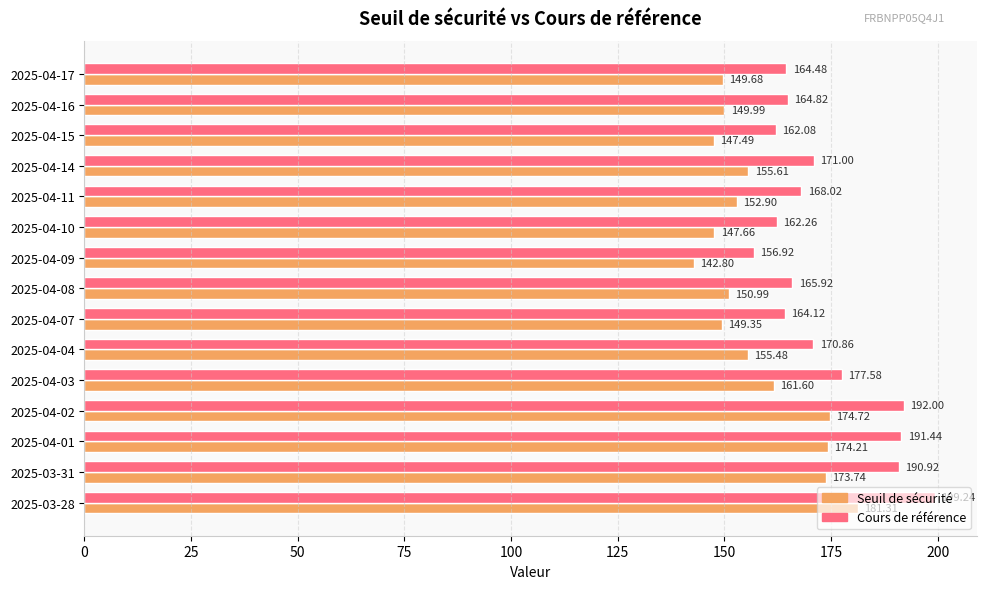

What is the total value across all series at 2025-04-07?

313.5